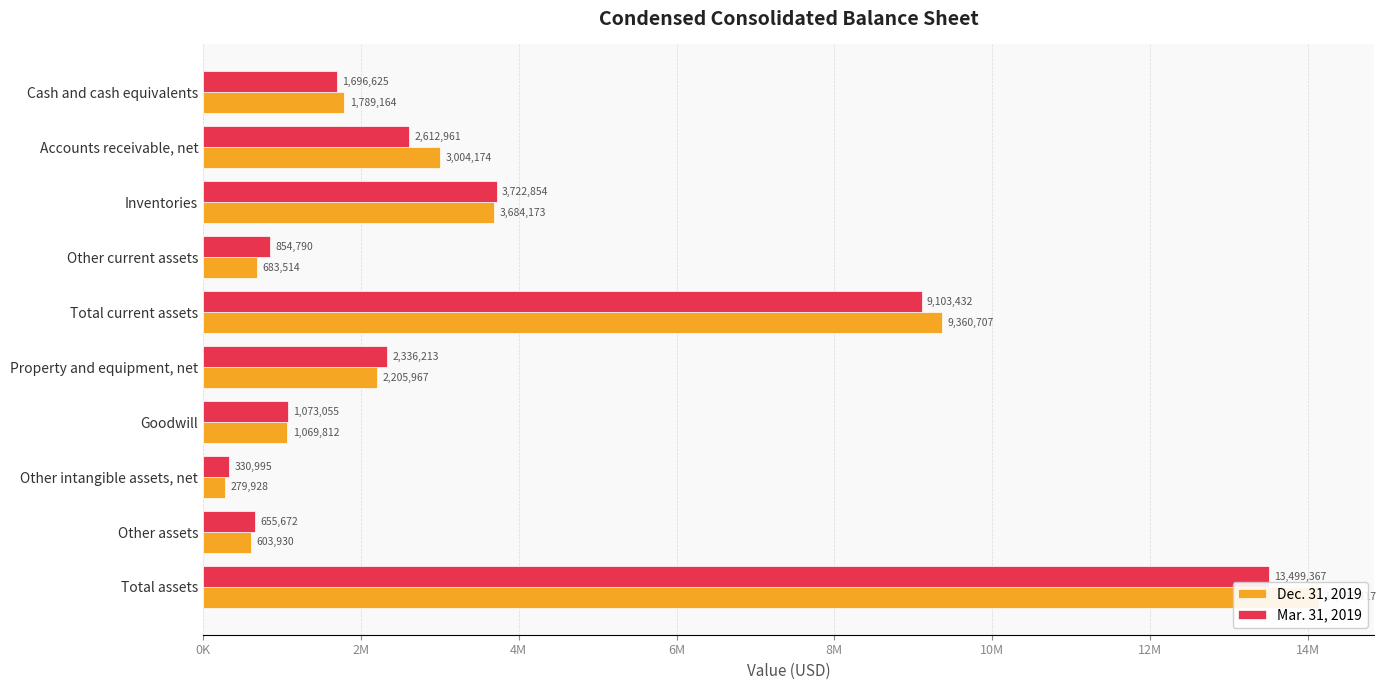

True or false: Dec. 31, 2019 has a value of 14135417 at Total assets.

True